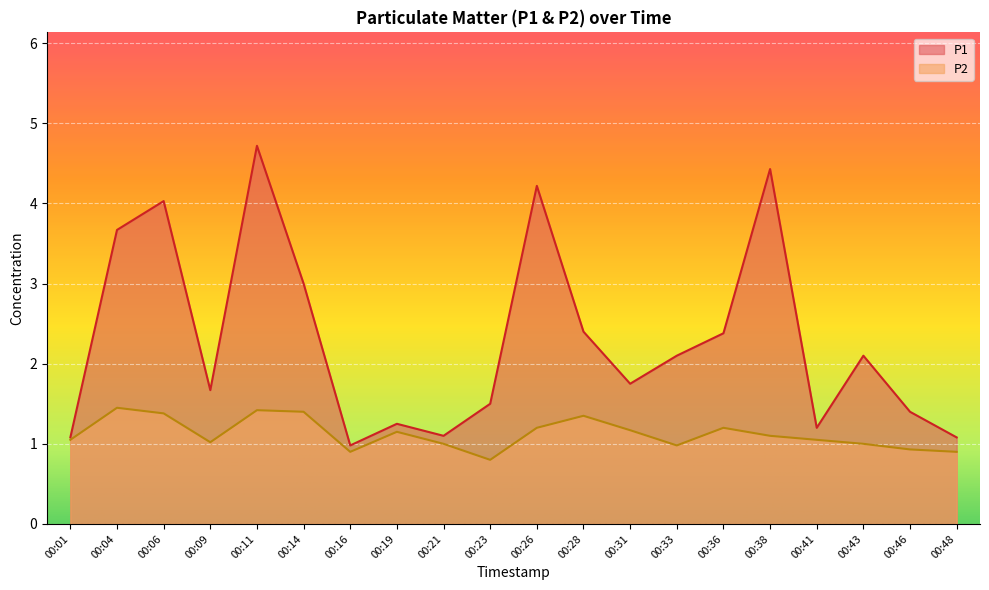

Reading right to left, list all the values displayed in this chart.

P1: 1.1	1.4	2.1	1.2	4.4	2.4	2.1	1.8	2.4	4.2	1.5	1.1	1.2	1.0	3.0	4.7	1.7	4.0	3.7	1.1
P2: 0.9	0.9	1.0	1.1	1.1	1.2	1.0	1.2	1.4	1.2	0.8	1.0	1.1	0.9	1.4	1.4	1.0	1.4	1.4	1.1